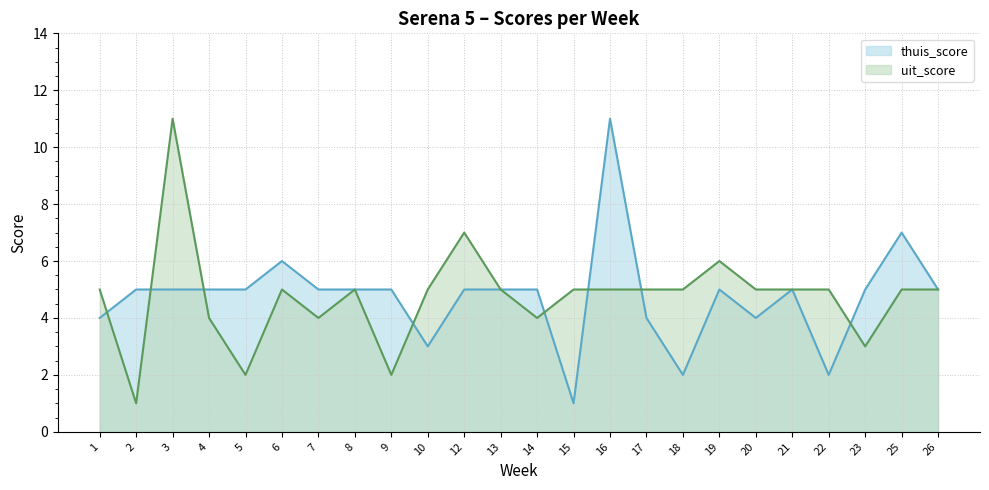

Does the chart have visible grid lines?

Yes